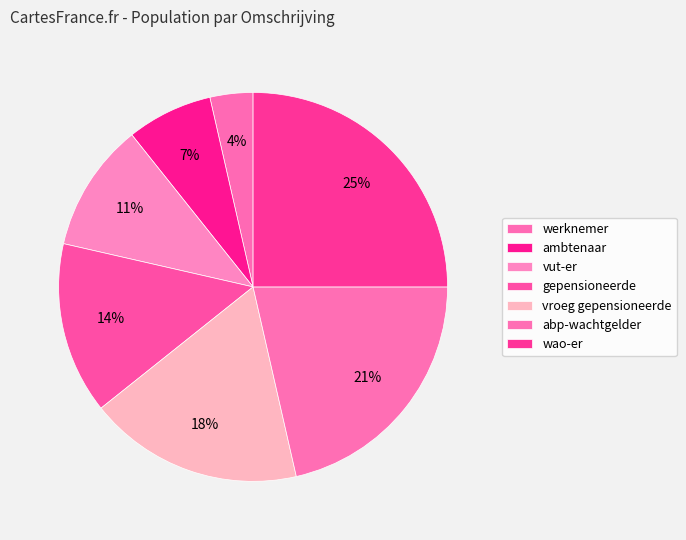

How many segments does this pie chart have?

7